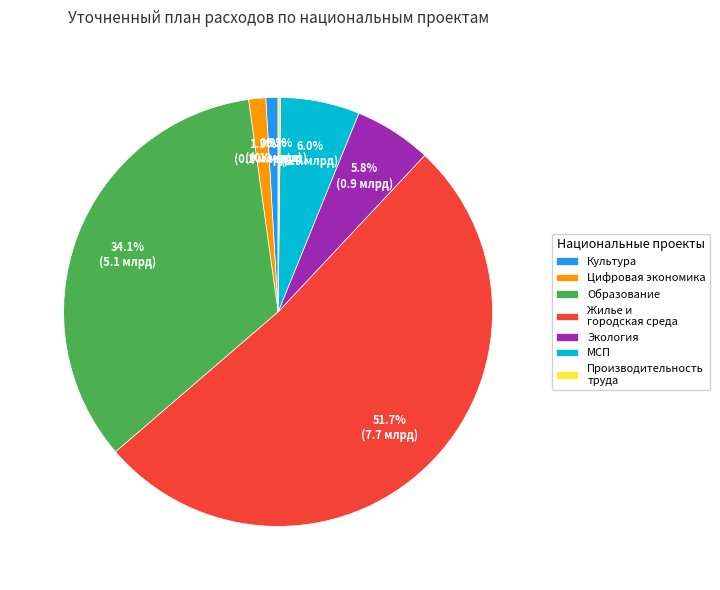

Which slice is the largest?

Жилье и городская среда